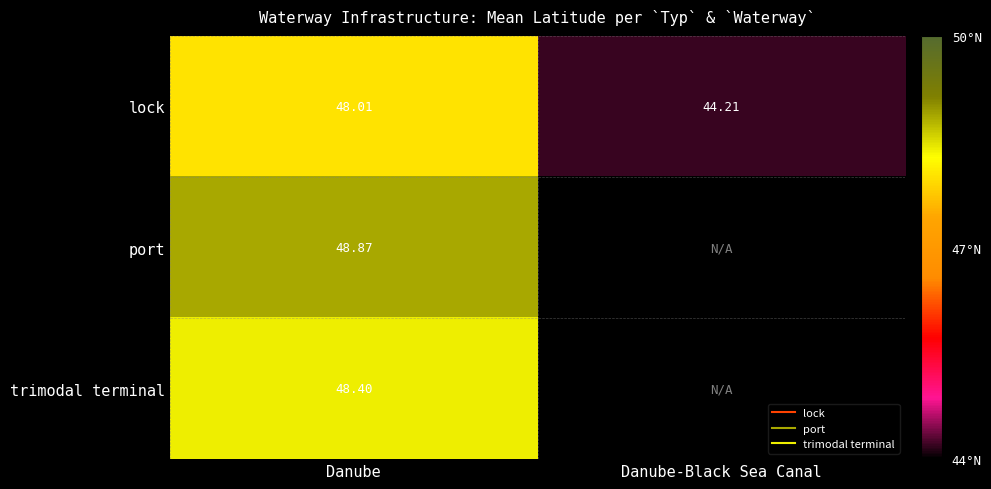

What is the total value across all series at Danube?

145.3